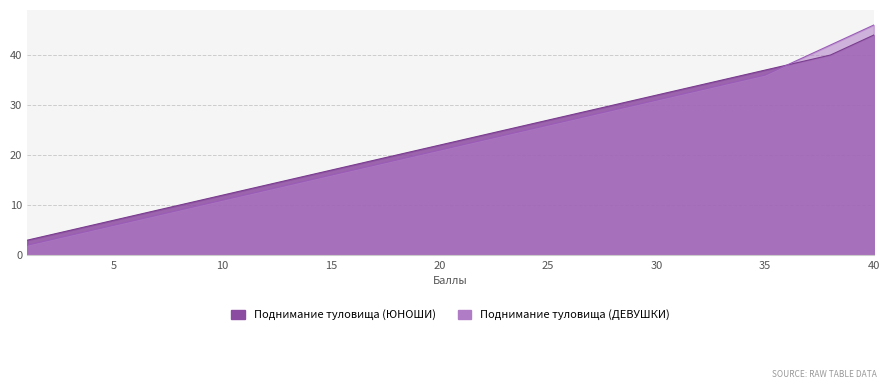

True or false: Поднимание туловища (ДЕВУШКИ) and Поднимание туловища (ЮНОШИ) cross at least once.

False